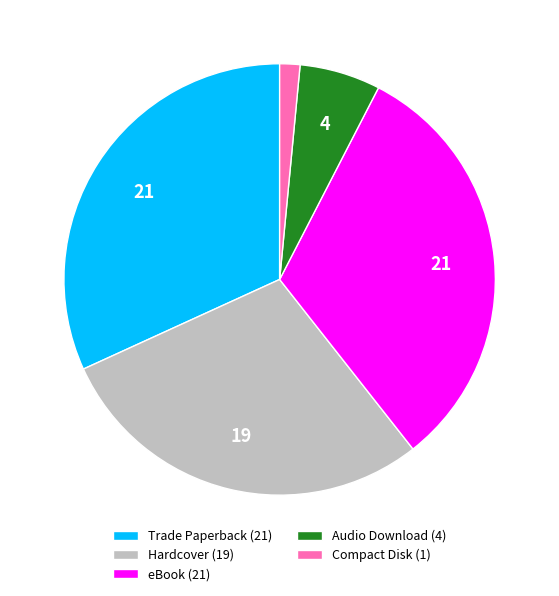

True or false: Compact Disk (1) accounts for 14% of the total.

False